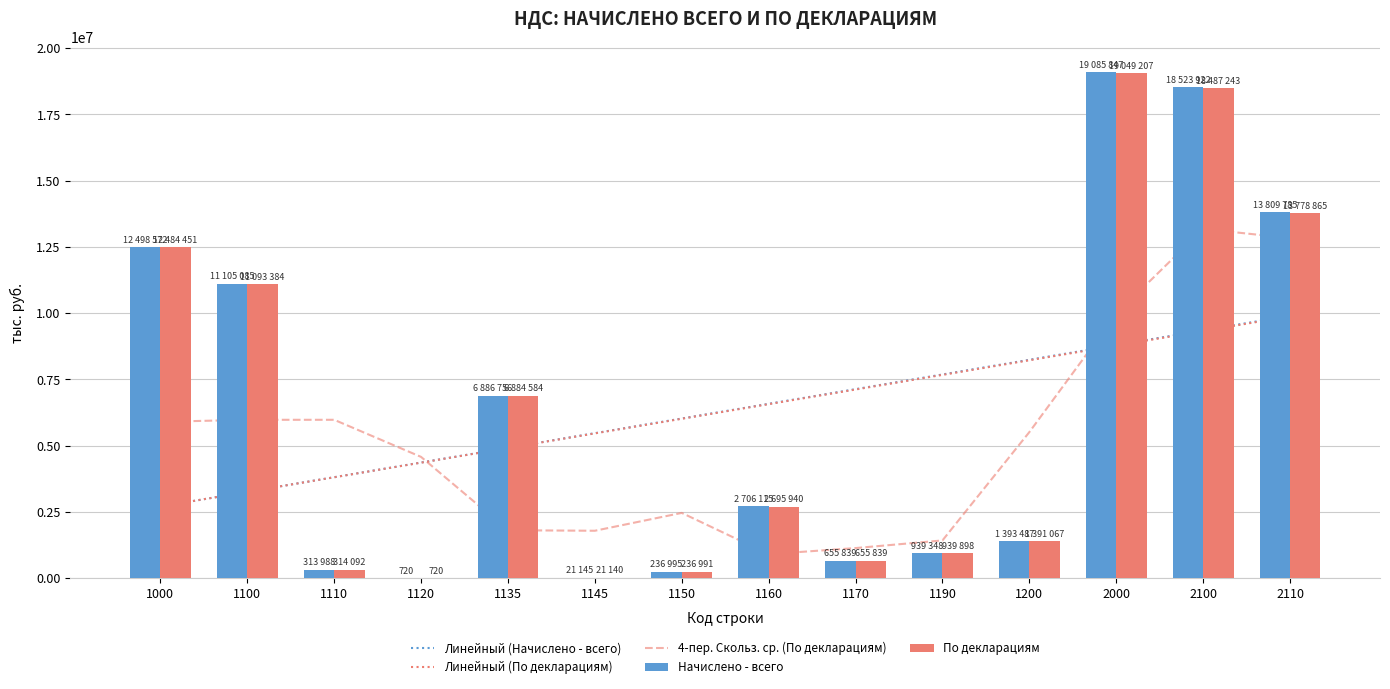

What is the difference between the Начислено - всего values at 2110 and 2000?

5276062